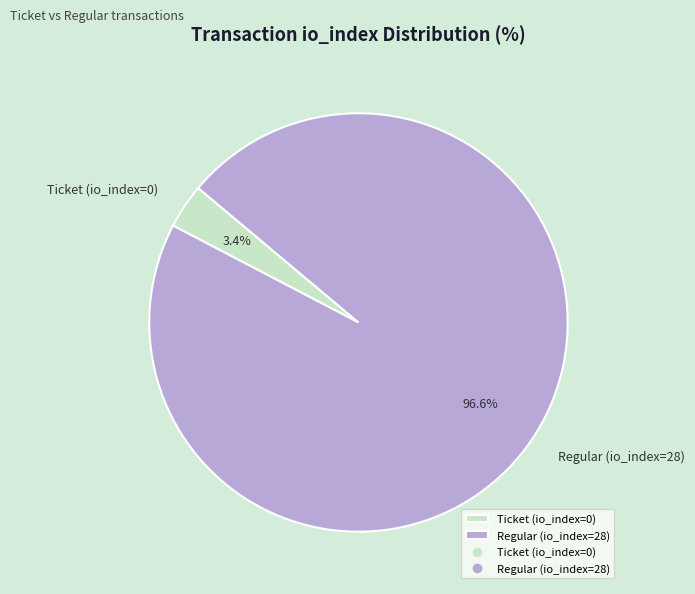

Which slice represents more than half of the pie?

Regular (io_index=28)